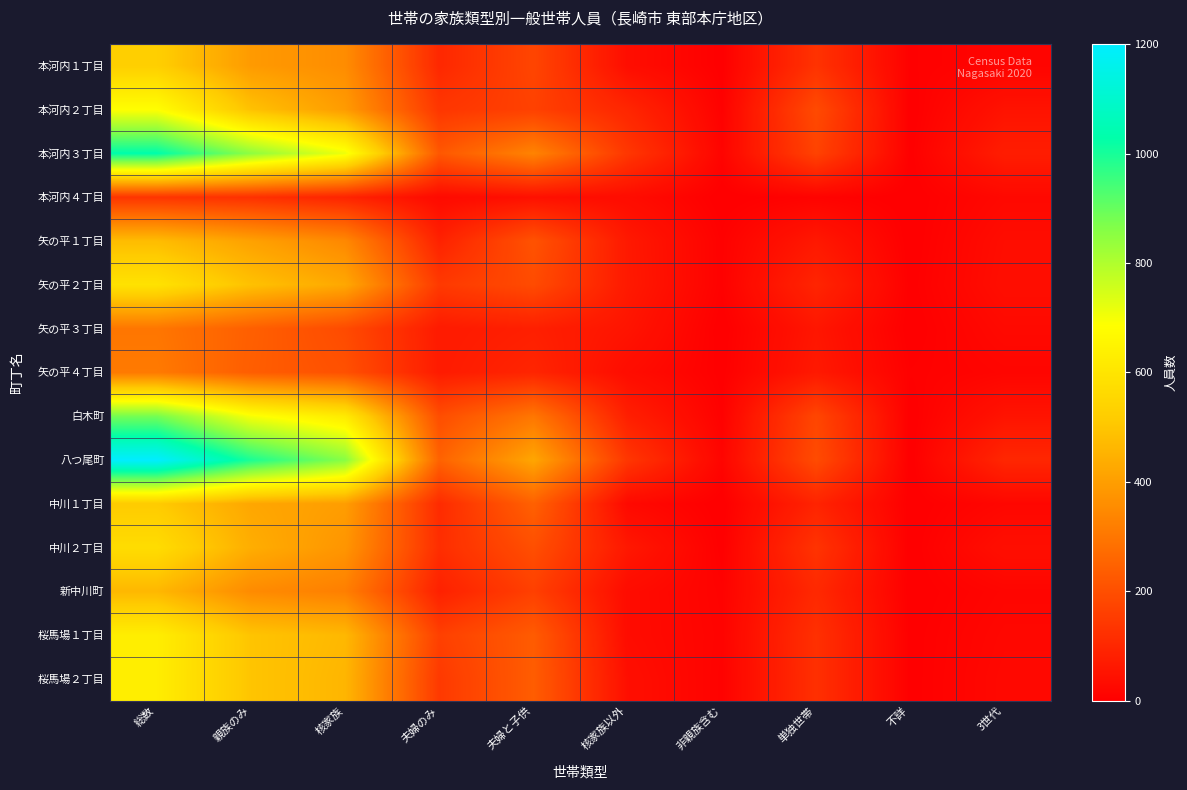

Rank the series at 不詳 from highest to lowest value.

矢の平４丁目, 本河内１丁目, 本河内３丁目, 矢の平２丁目, 桜馬場１丁目, 桜馬場２丁目, 本河内２丁目, 本河内４丁目, 矢の平１丁目, 矢の平３丁目, 白木町, 八つ尾町, 中川１丁目, 中川２丁目, 新中川町